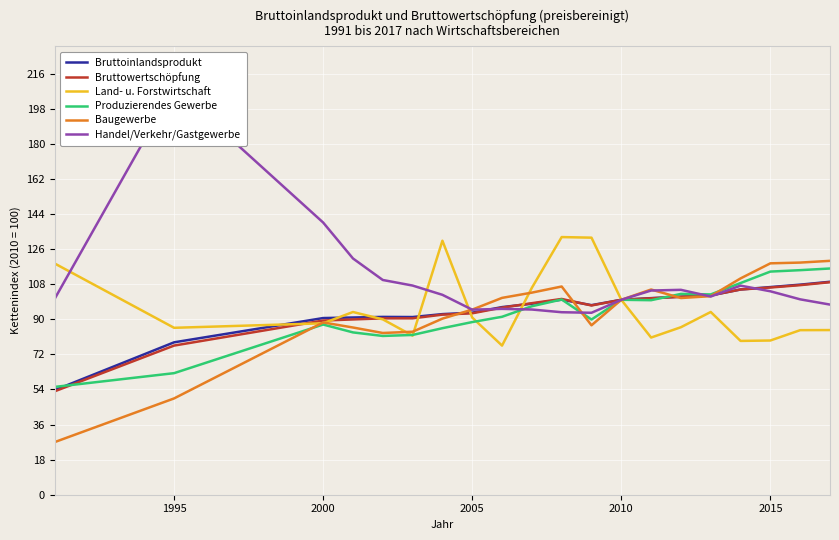

The value of Bruttoinlandsprodukt at 2015 is 106.5. True or false?

True